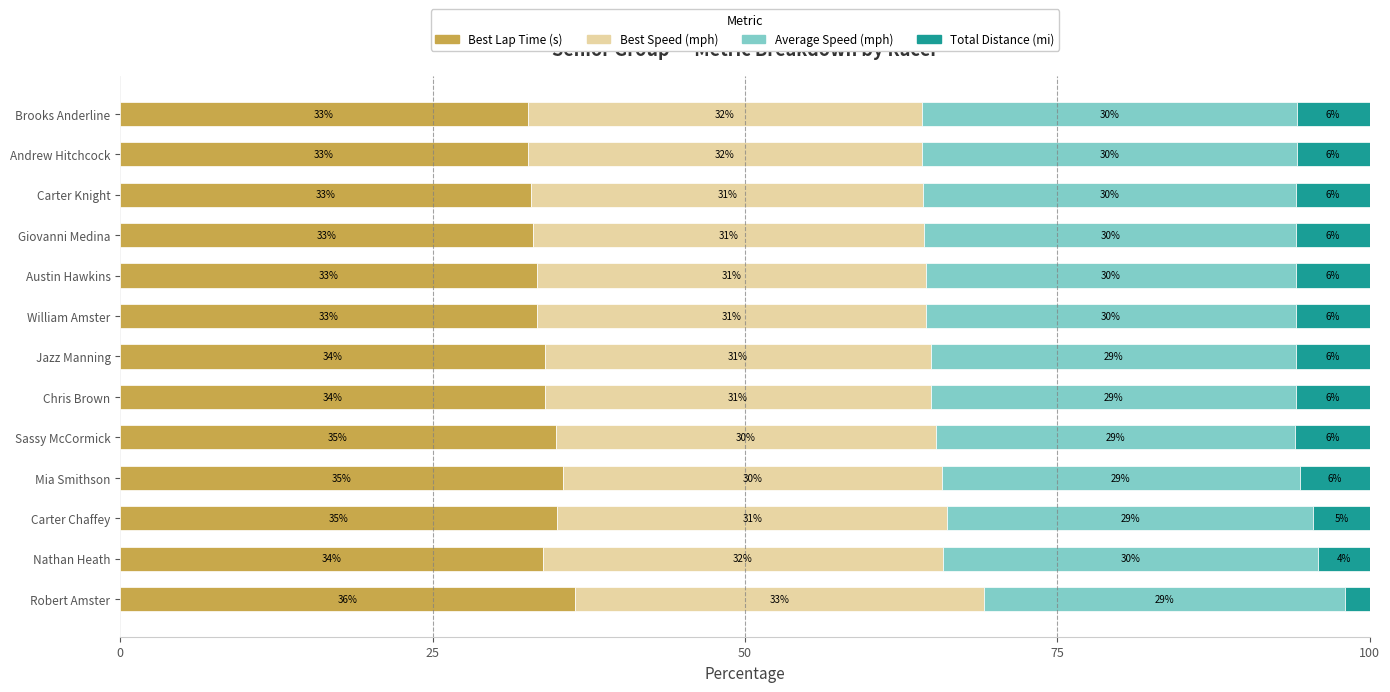

What is the highest value of the Best Lap Time (s) series?

36.4